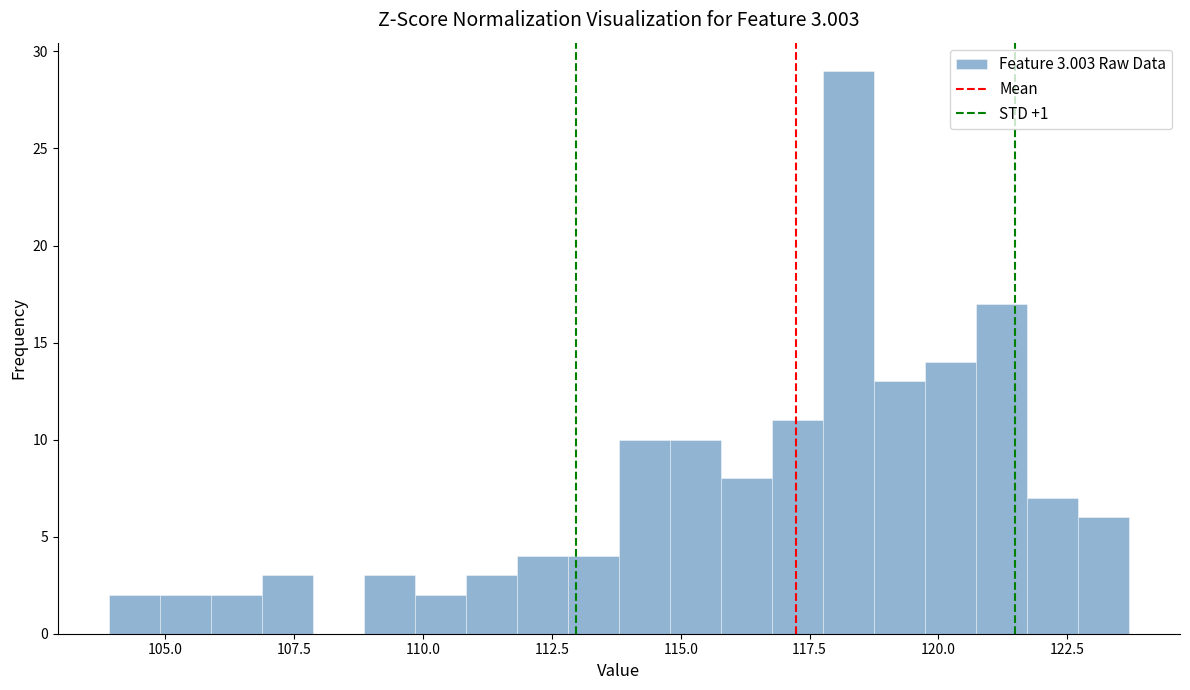

Around what value on the x-axis is the tallest bar? Give the approximate position of its centre, as read against the axis.

118.5